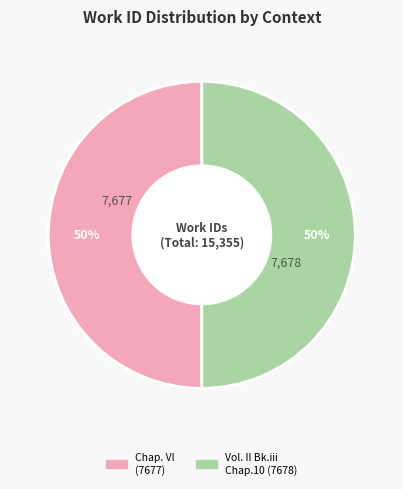

To the nearest percent, what is the average slice percentage?

50%